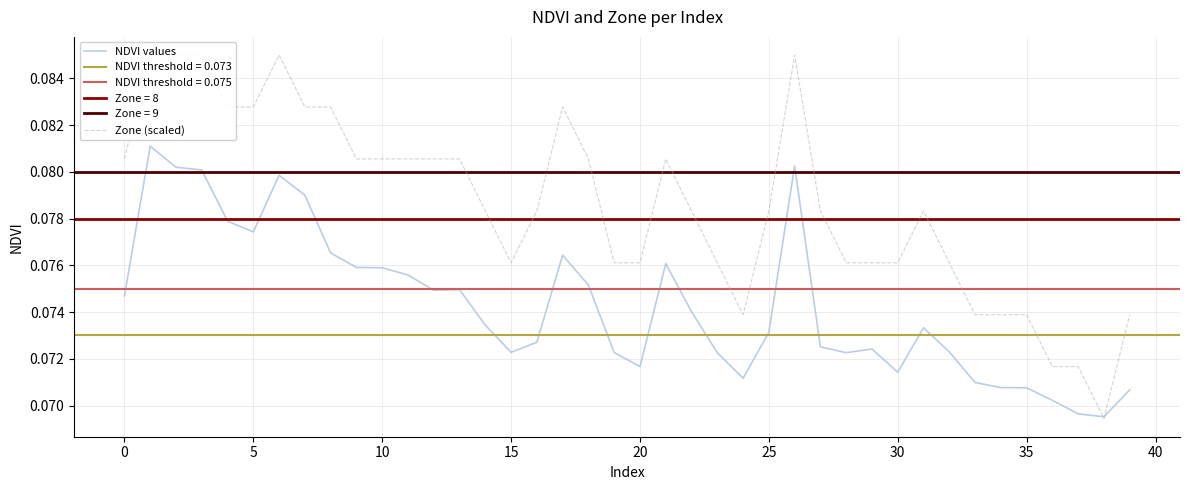

At which label is Zone (scaled) closest to 0?

38